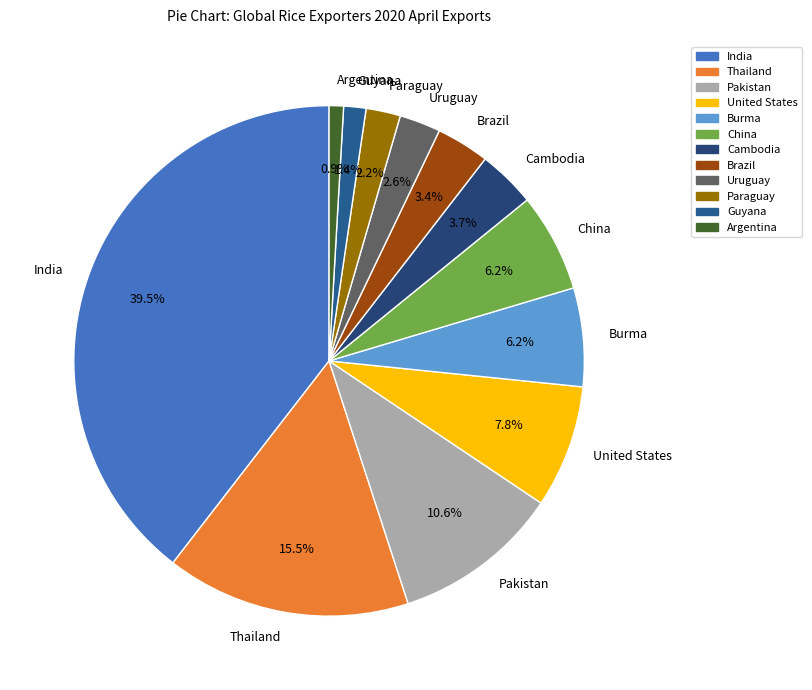

What is the ratio of the value at Burma to the value at Thailand?

0.4